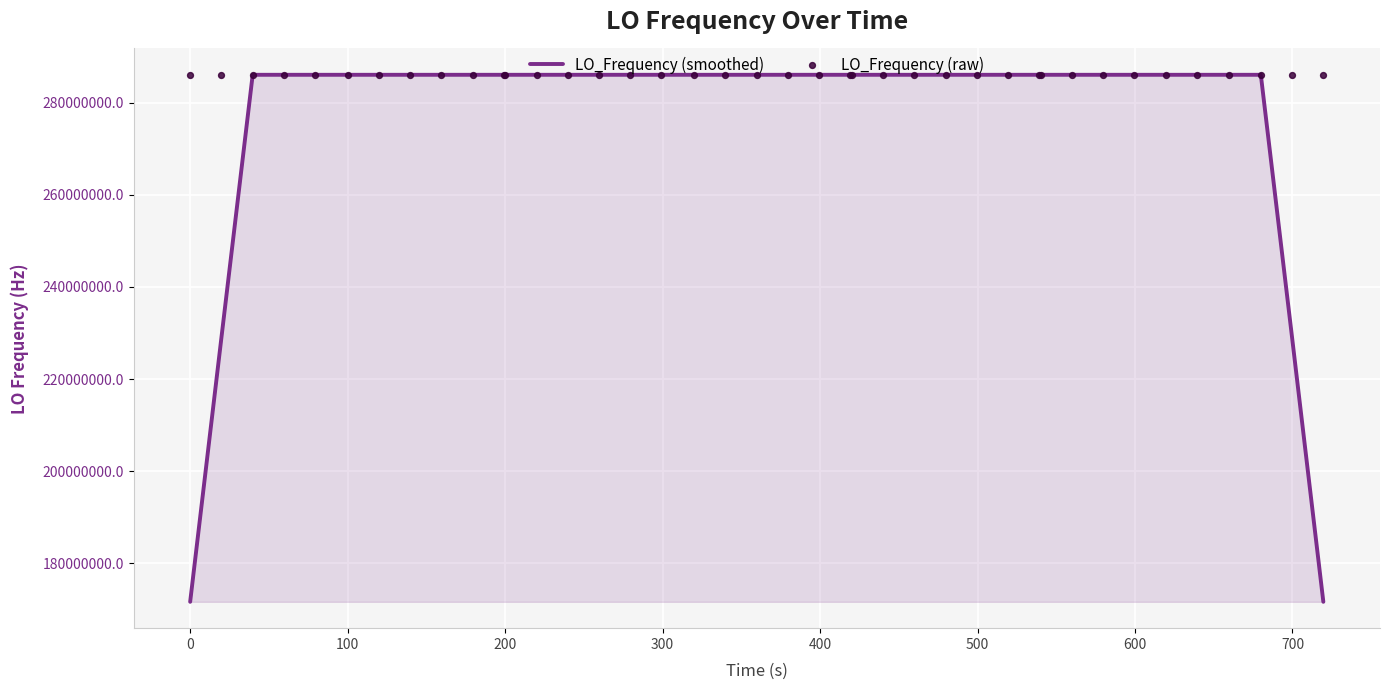

What is the highest value of the LO_Frequency (smoothed) series?

286047003.7